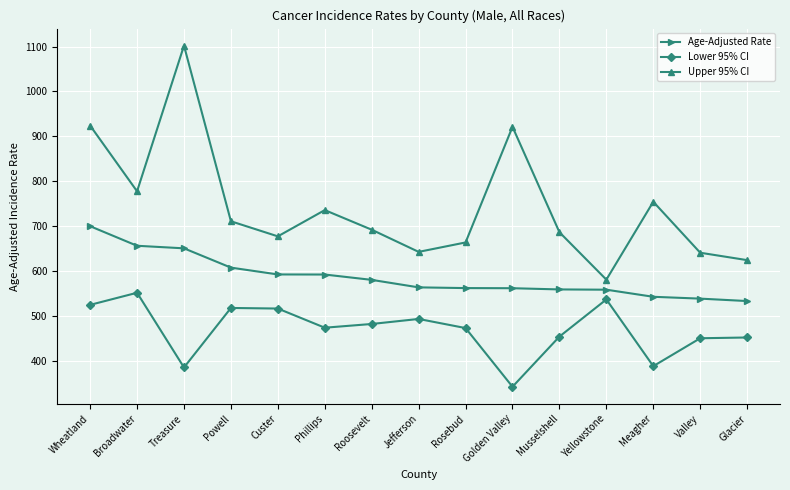

Which series has the largest range (max minus min)?

Upper 95% CI